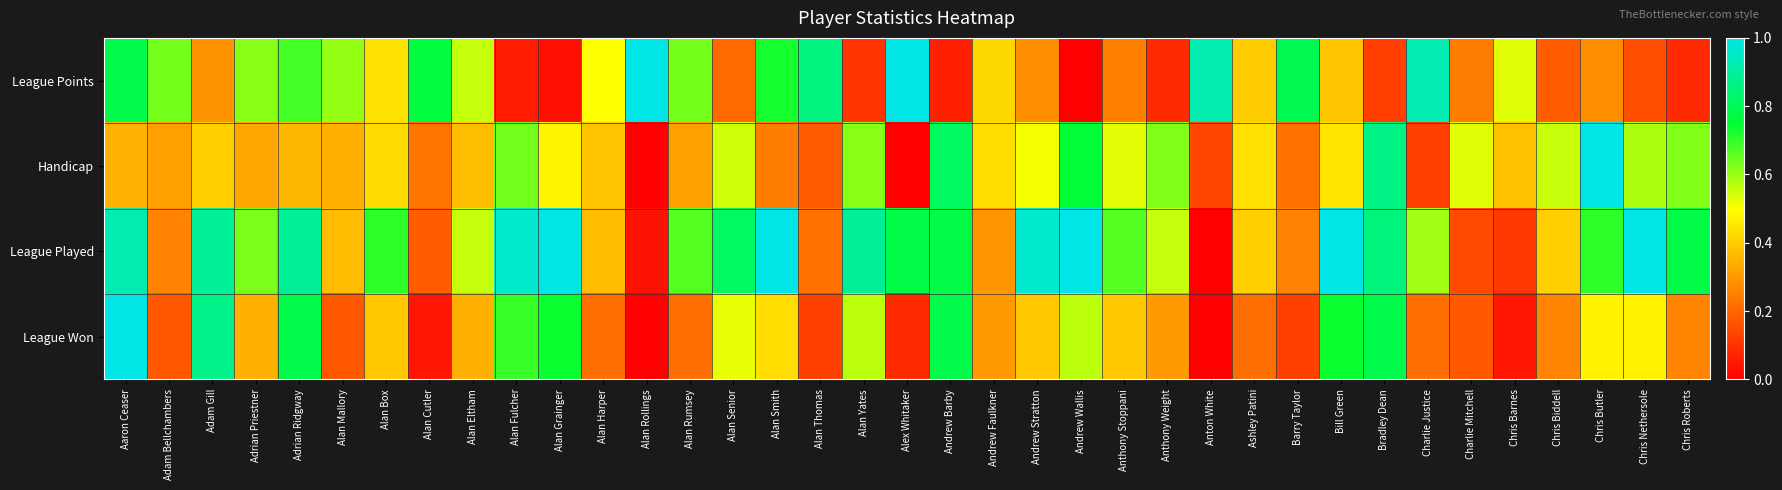

Which has a higher value, Andrew Faulkner or Chris Barnes?

Chris Barnes